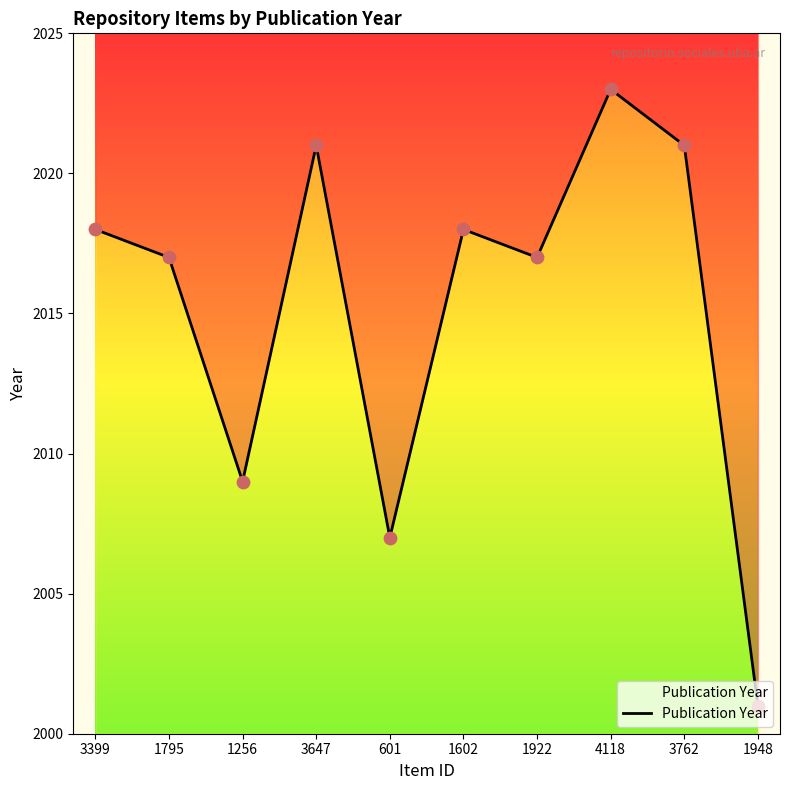

Which has a higher value, 1602 or 1948?

1602